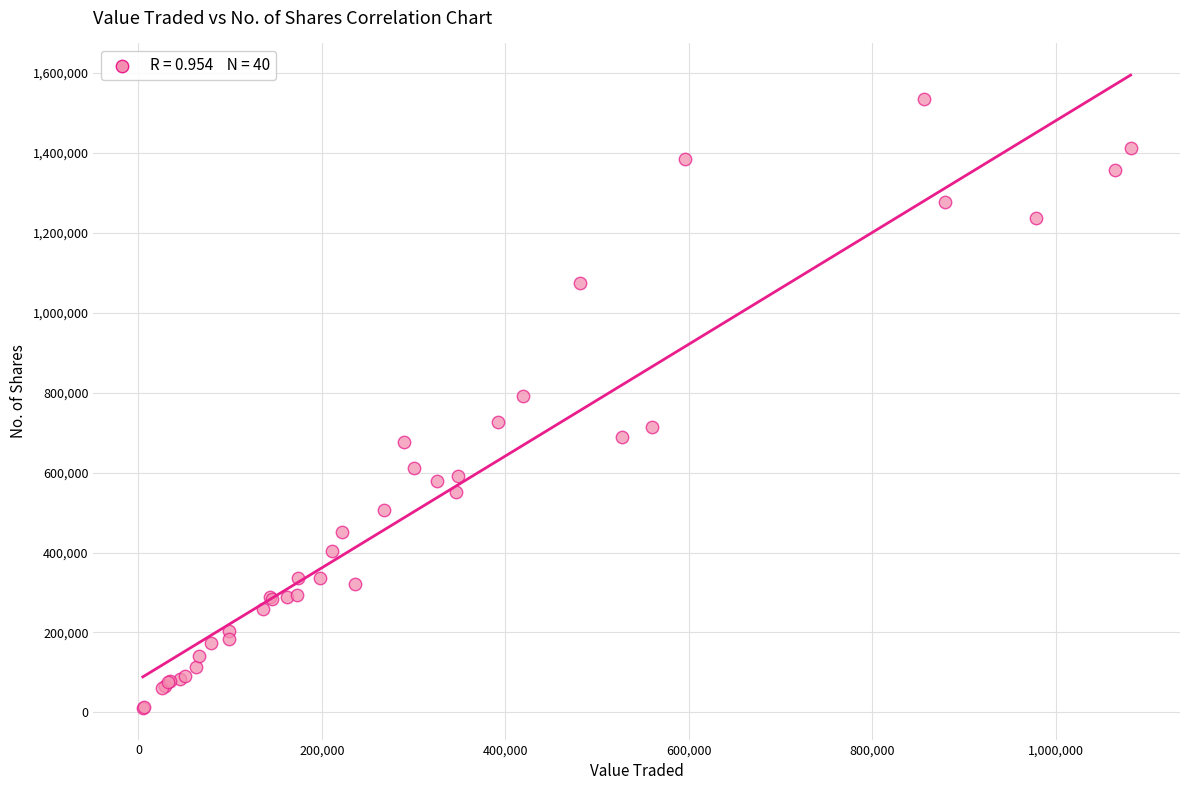

What Y value in the scatter plot is closest to 772312?

791916